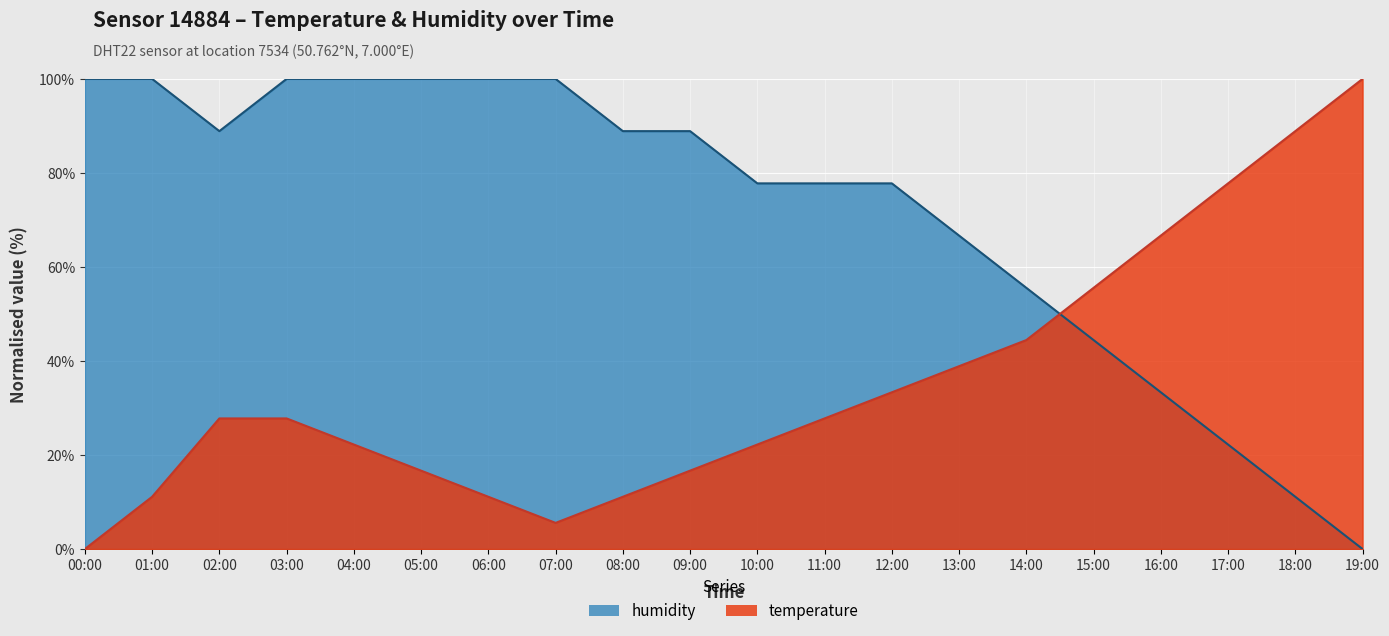

How many lines are shown in the chart?

2